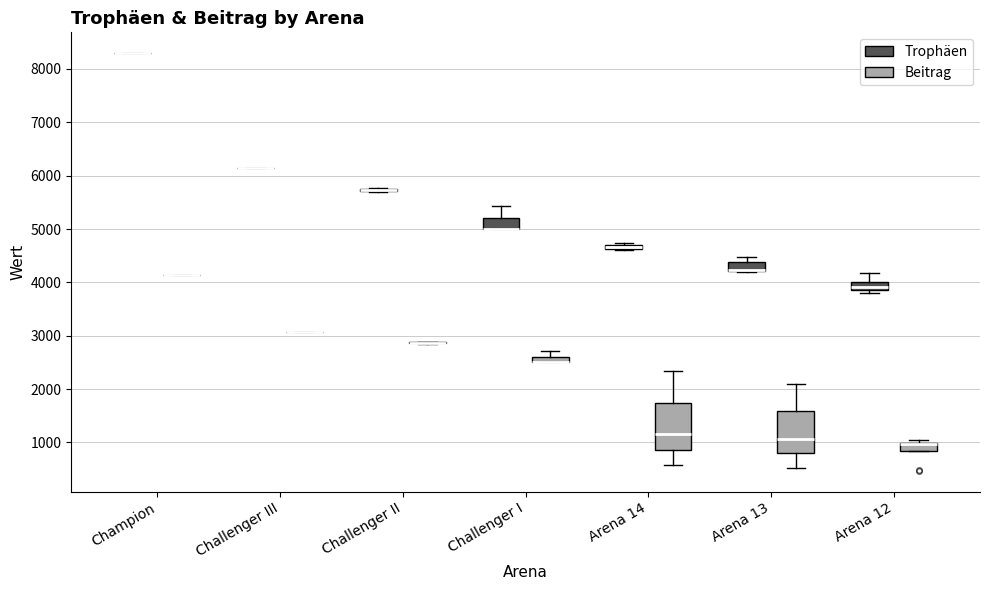

Where is the lower edge of the box for Arena 14 (Trophäen) on the y-axis? The values are not printed on the chart, so give them approximately, as read against the axis.

4600